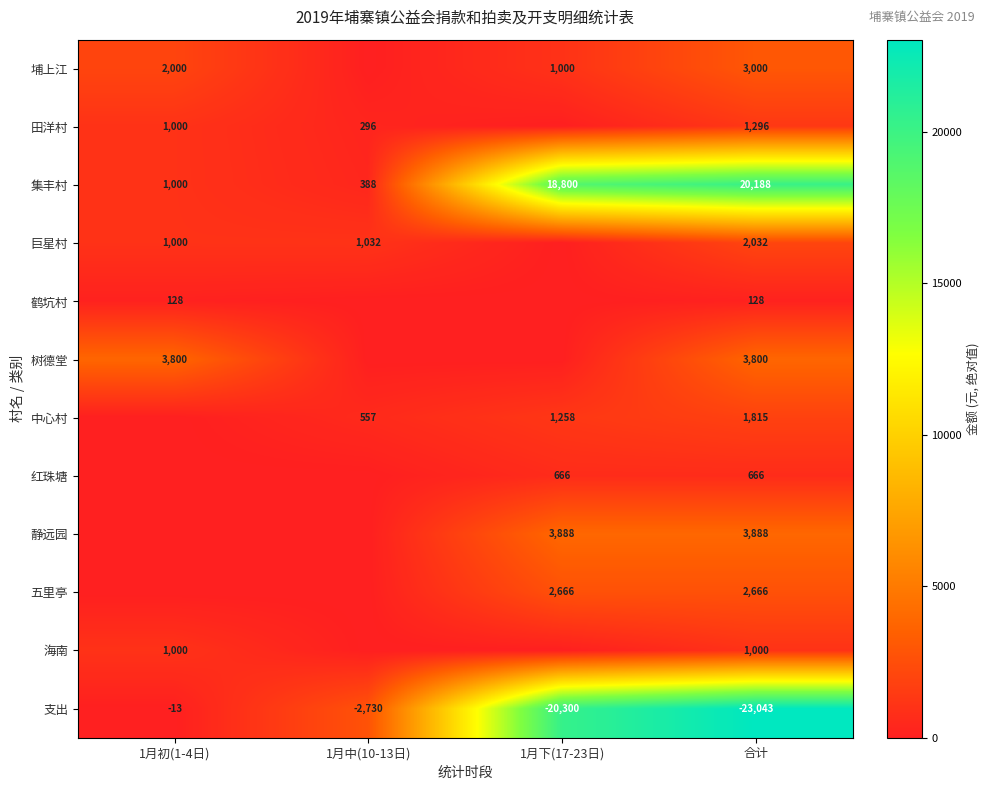

What is the total value across all series at 1月中(10-13日)?

5003